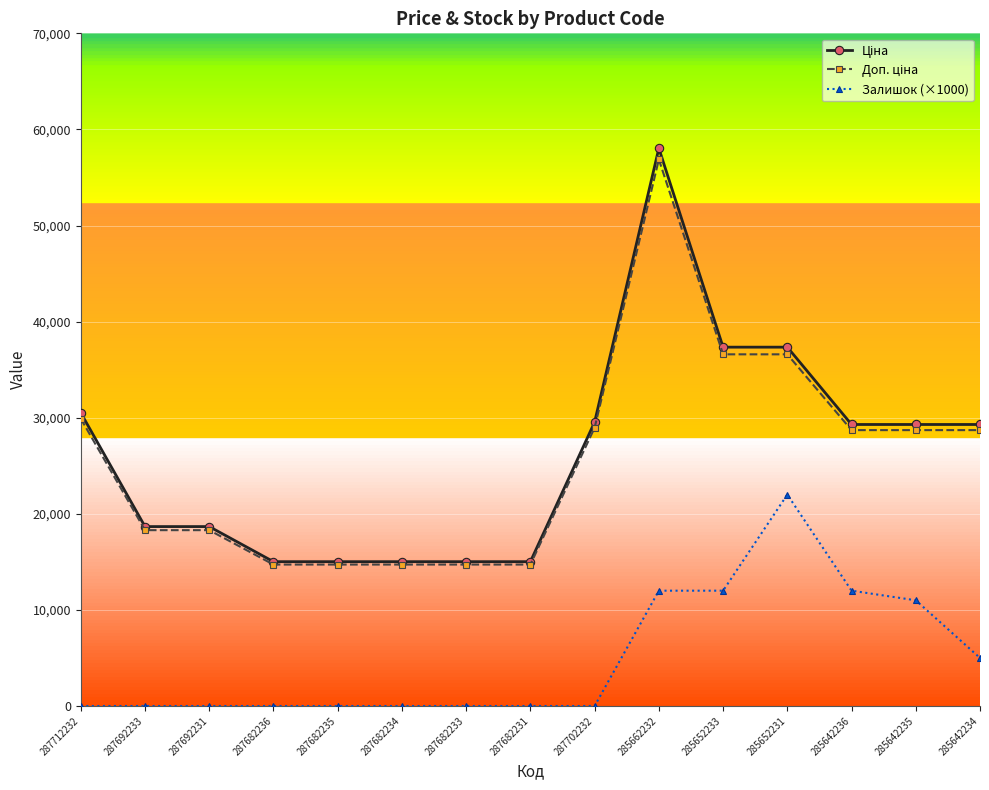

The value of Залишок (×1000) at 287692233 is 0.0. True or false?

True